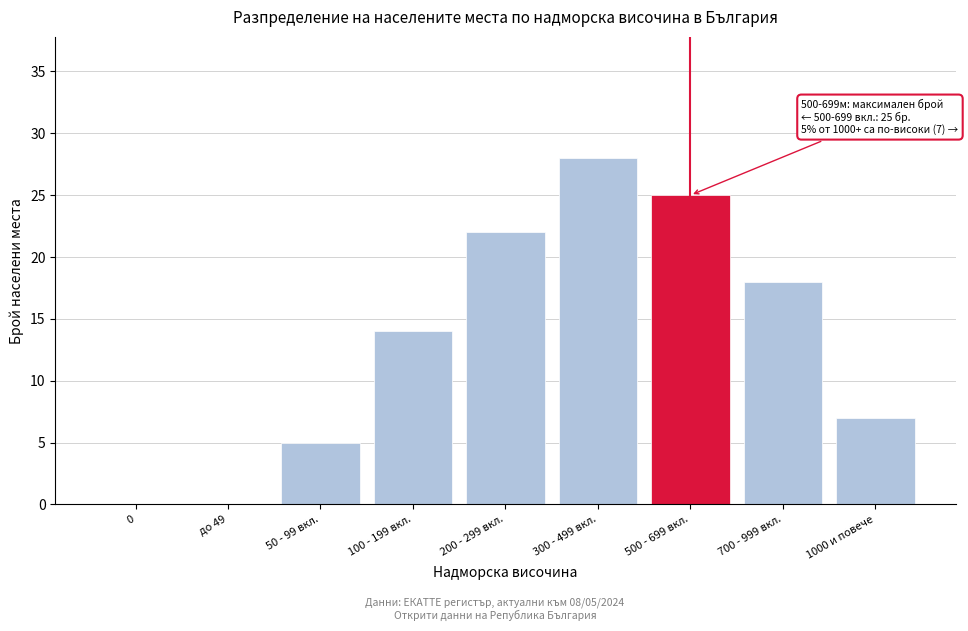

Reading left to right, list all the values displayed in this chart.

0=0	до 49=0	50 - 99 вкл.=5	100 - 199 вкл.=14	200 - 299 вкл.=22	300 - 499 вкл.=28	500 - 699 вкл.=25	700 - 999 вкл.=18	1000 и повече=7